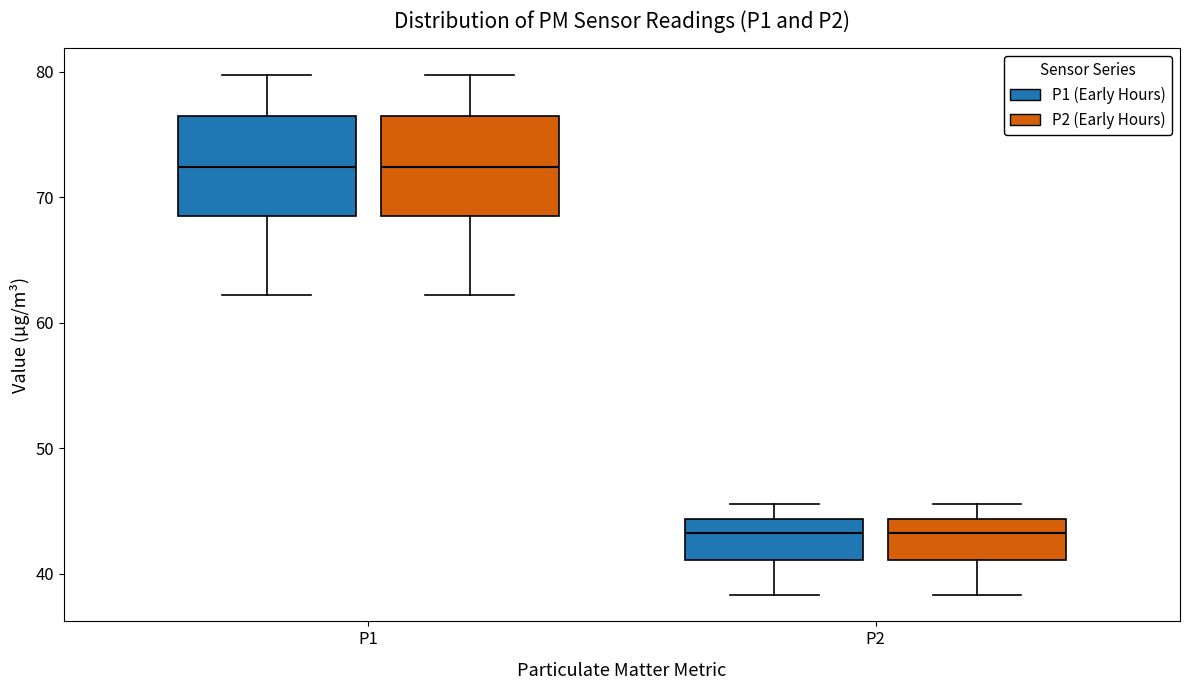

Reading left to right, transcribe this box plot: for each box, give where its median line is, the range the box spans, and where its two whiskers end, as read against the y-axis. The values are not printed on the chart, so give them approximately, as read against the axis.

P1 (P1 (Early Hours)): median 72, box 68 to 76, whiskers 62 to 80
P1 (P2 (Early Hours)): median 72, box 68 to 76, whiskers 62 to 80
P2 (P1 (Early Hours)): median 43, box 41 to 44, whiskers 38 to 46
P2 (P2 (Early Hours)): median 43, box 41 to 44, whiskers 38 to 46